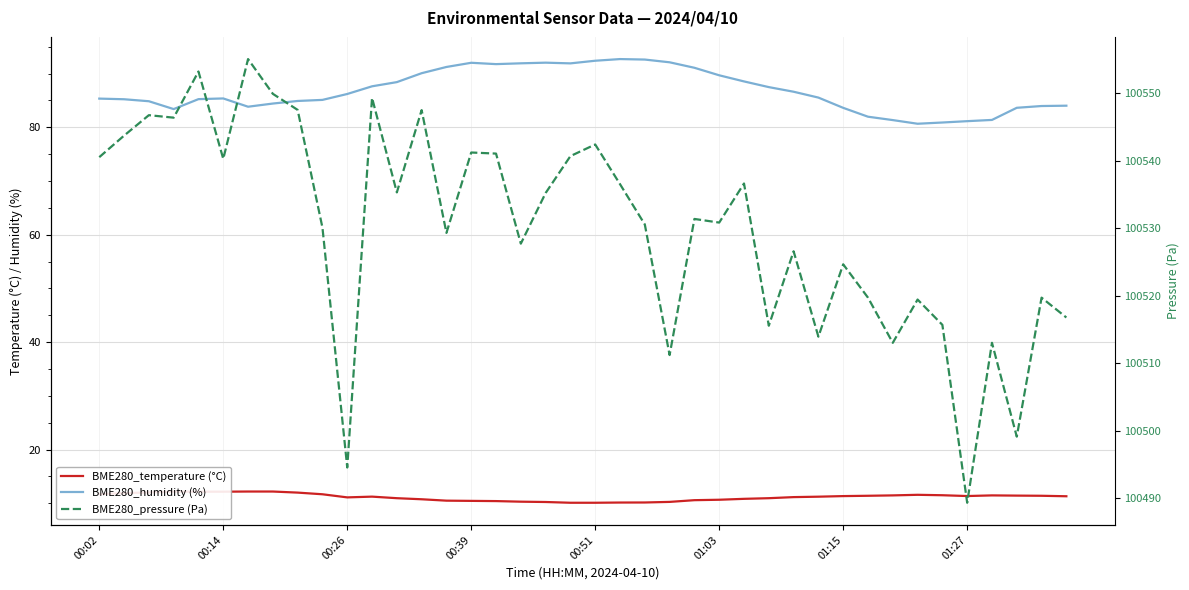

Where is the first local minimum for BME280_temperature (°C)?

00:26